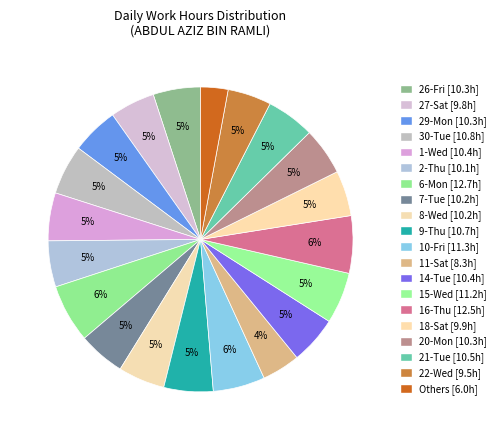

How many segments does this pie chart have?

20